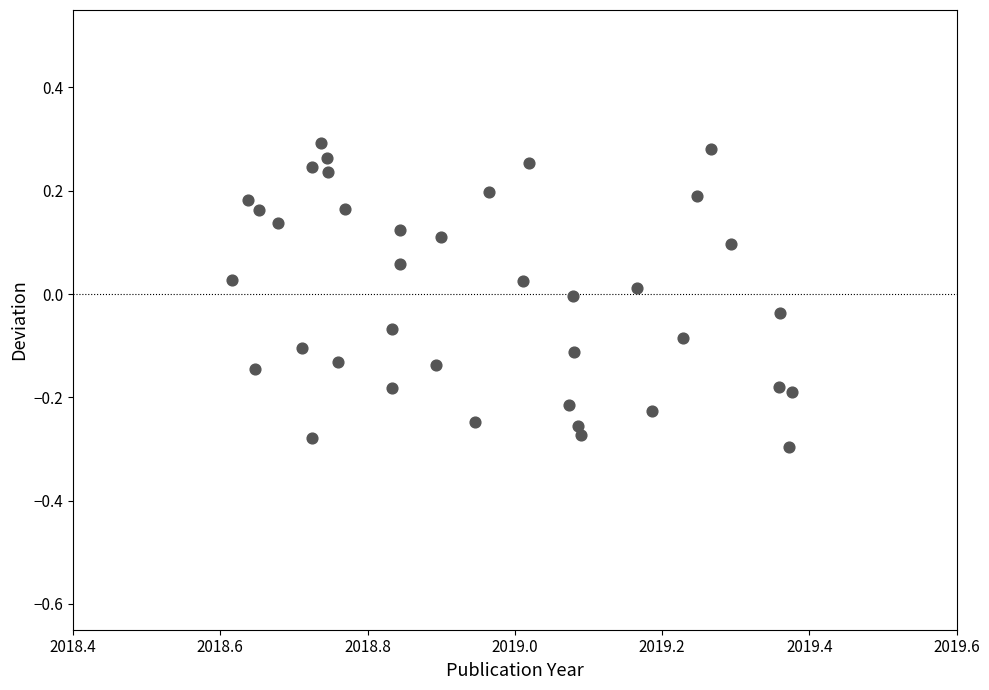

What is the range of Y values (max minus min)?

0.6